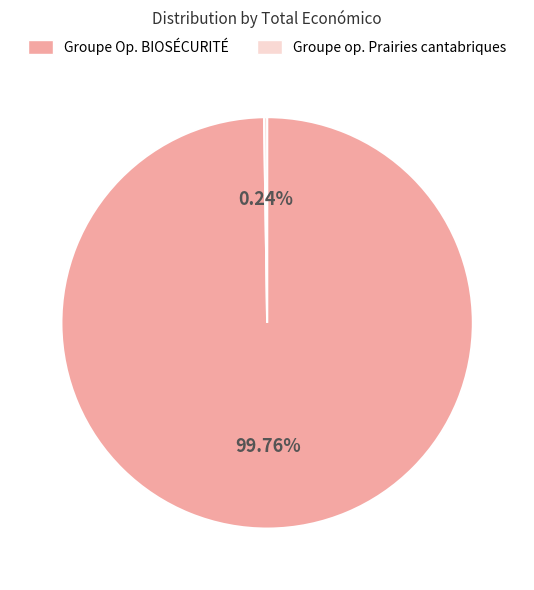

Is there any slice that represents more than half of the pie?

Yes